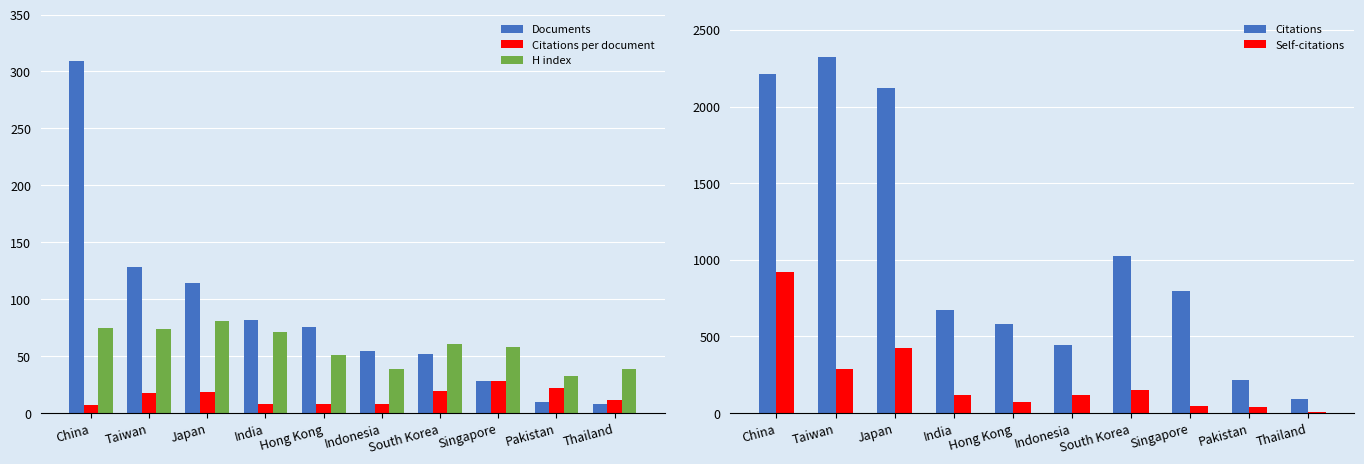

What value does the Self-citations series have at Japan?

424